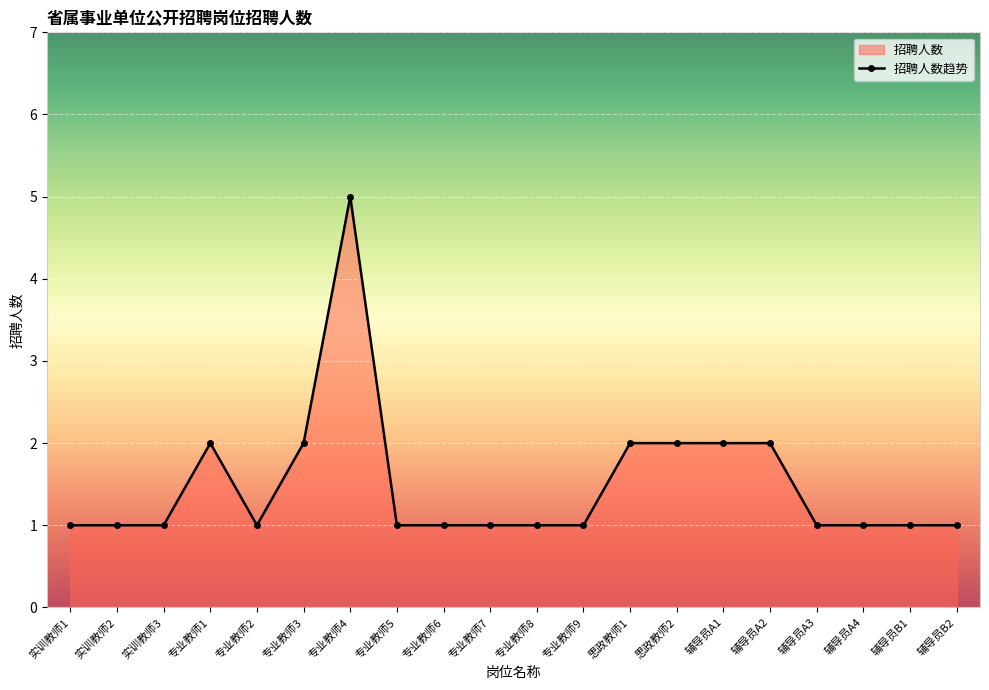

Rank the categories by value from lowest to highest.

实训教师1, 实训教师2, 实训教师3, 专业教师2, 专业教师5, 专业教师6, 专业教师7, 专业教师8, 专业教师9, 辅导员A3, 辅导员A4, 辅导员B1, 辅导员B2, 专业教师1, 专业教师3, 思政教师1, 思政教师2, 辅导员A1, 辅导员A2, 专业教师4